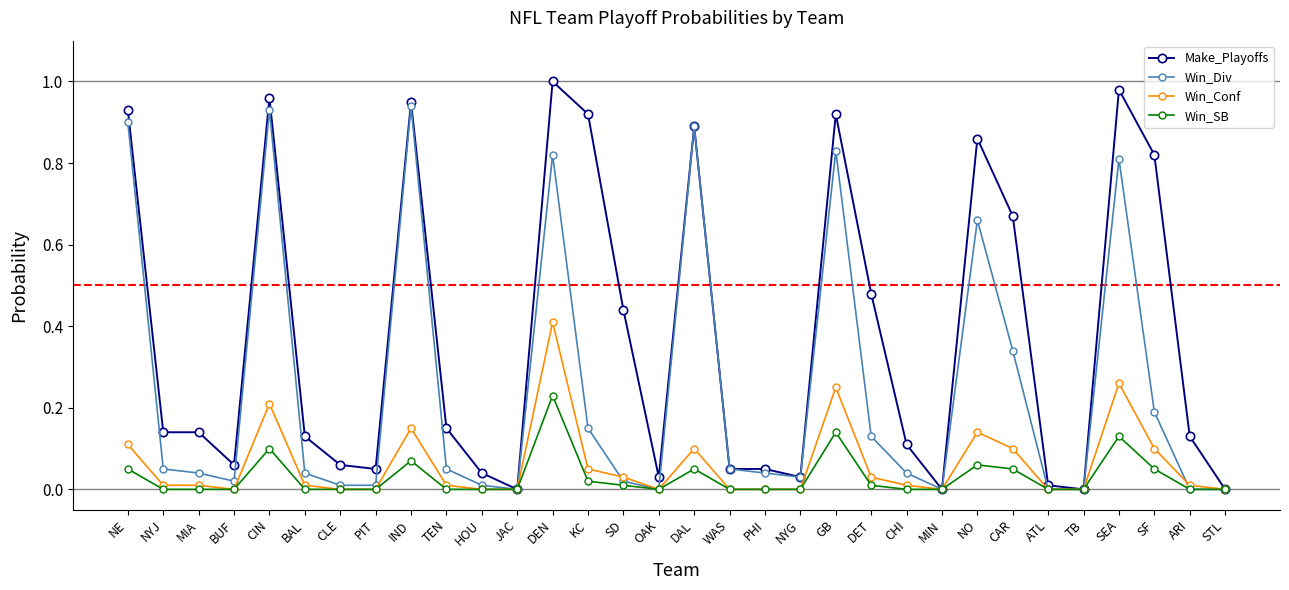

Is it true that Win_SB equals 0.2 at MIA?

False